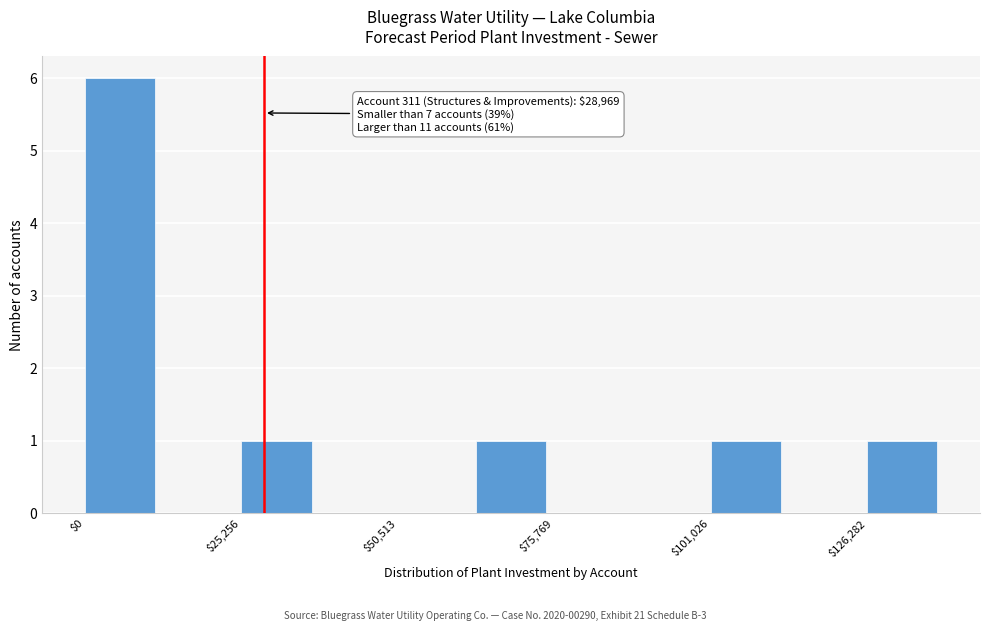

Read against the x-axis, roughly where is the centre of the tallest bar?

5000